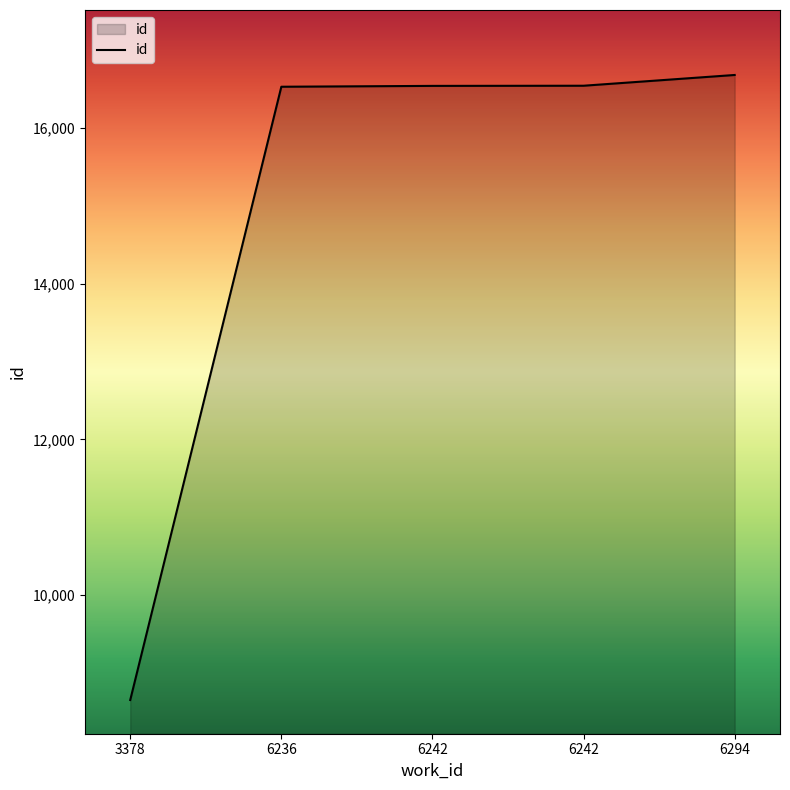

List the labels in order of value, smallest first.

3378, 6236, 6242, 6242, 6294